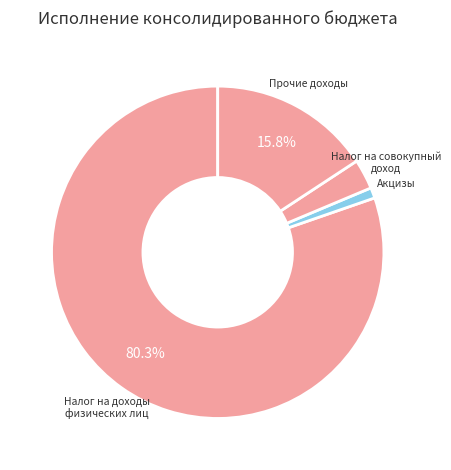

Which slice is the largest?

Налог на доходы физических лиц